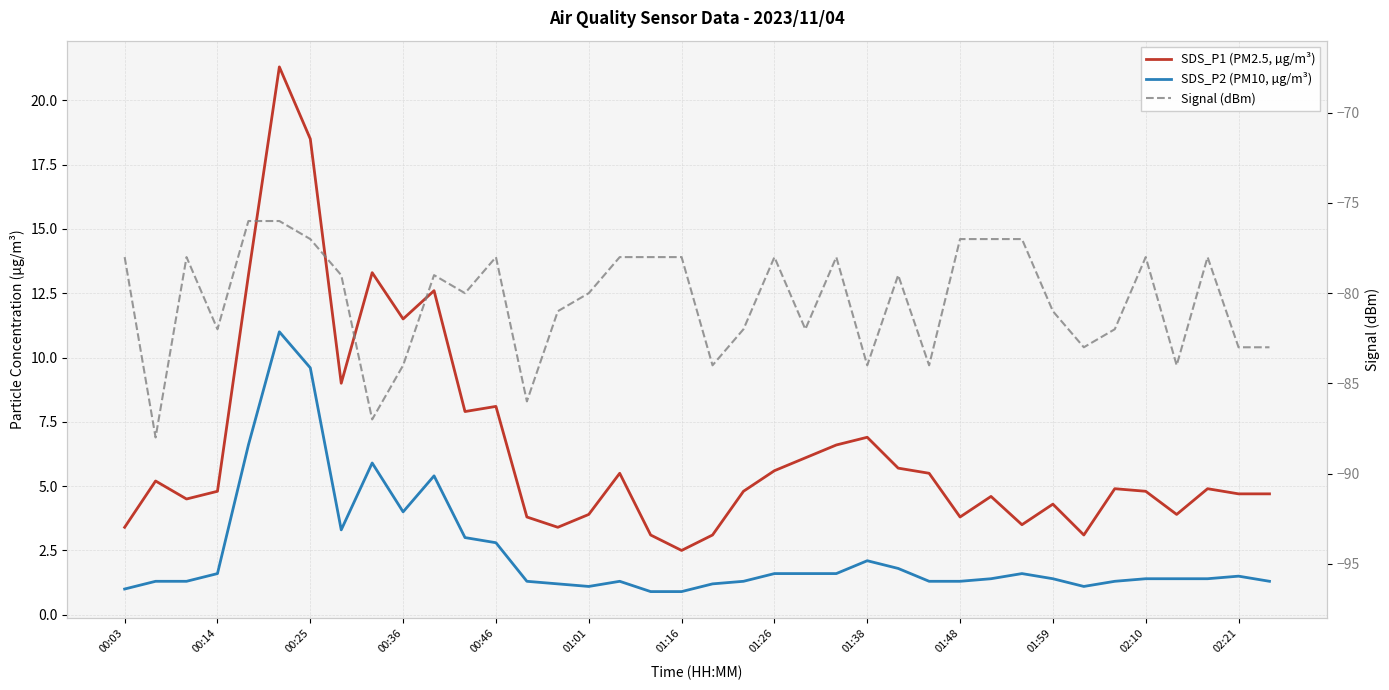

True or false: SDS_P2 (PM10, µg/m³) and Signal (dBm) intersect in this chart.

False